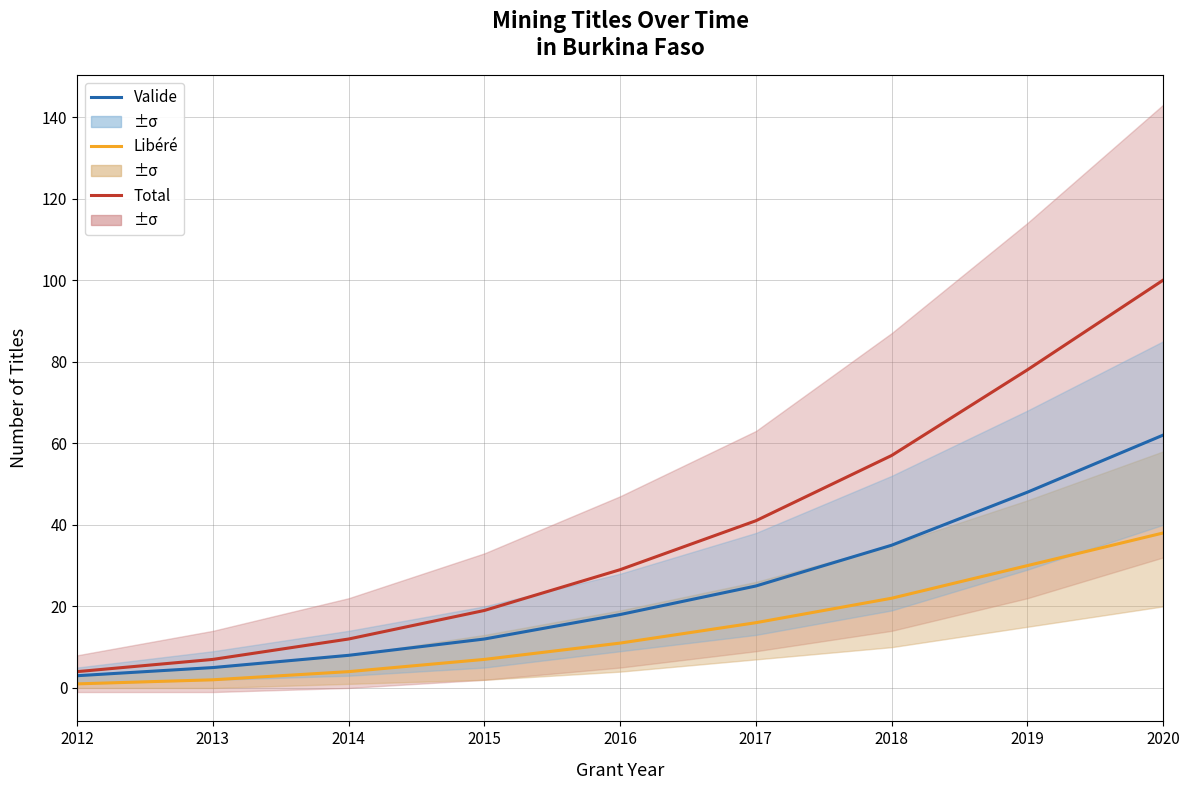

List the labels in order of Valide value, smallest first.

2012, 2013, 2014, 2015, 2016, 2017, 2018, 2019, 2020